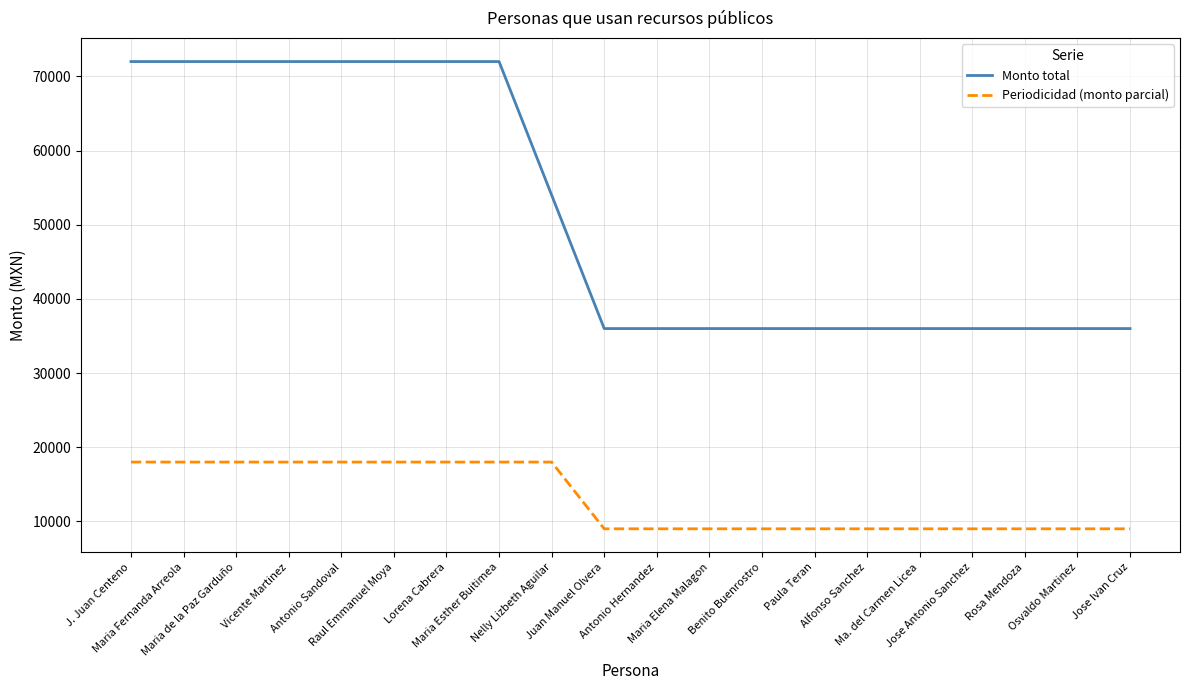

The value of Periodicidad (monto parcial) at Osvaldo Martinez is 1860. True or false?

False